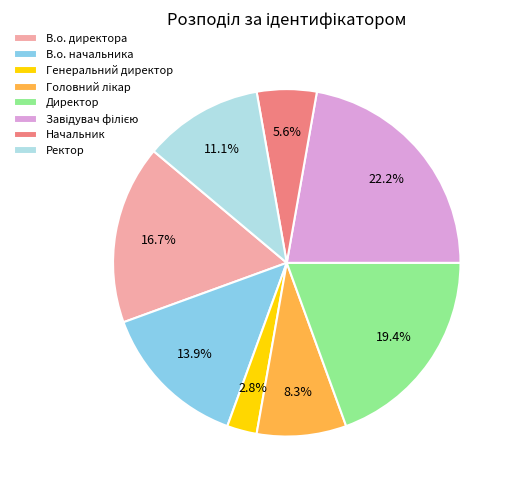

Does Директор represent more than half of the total?

No